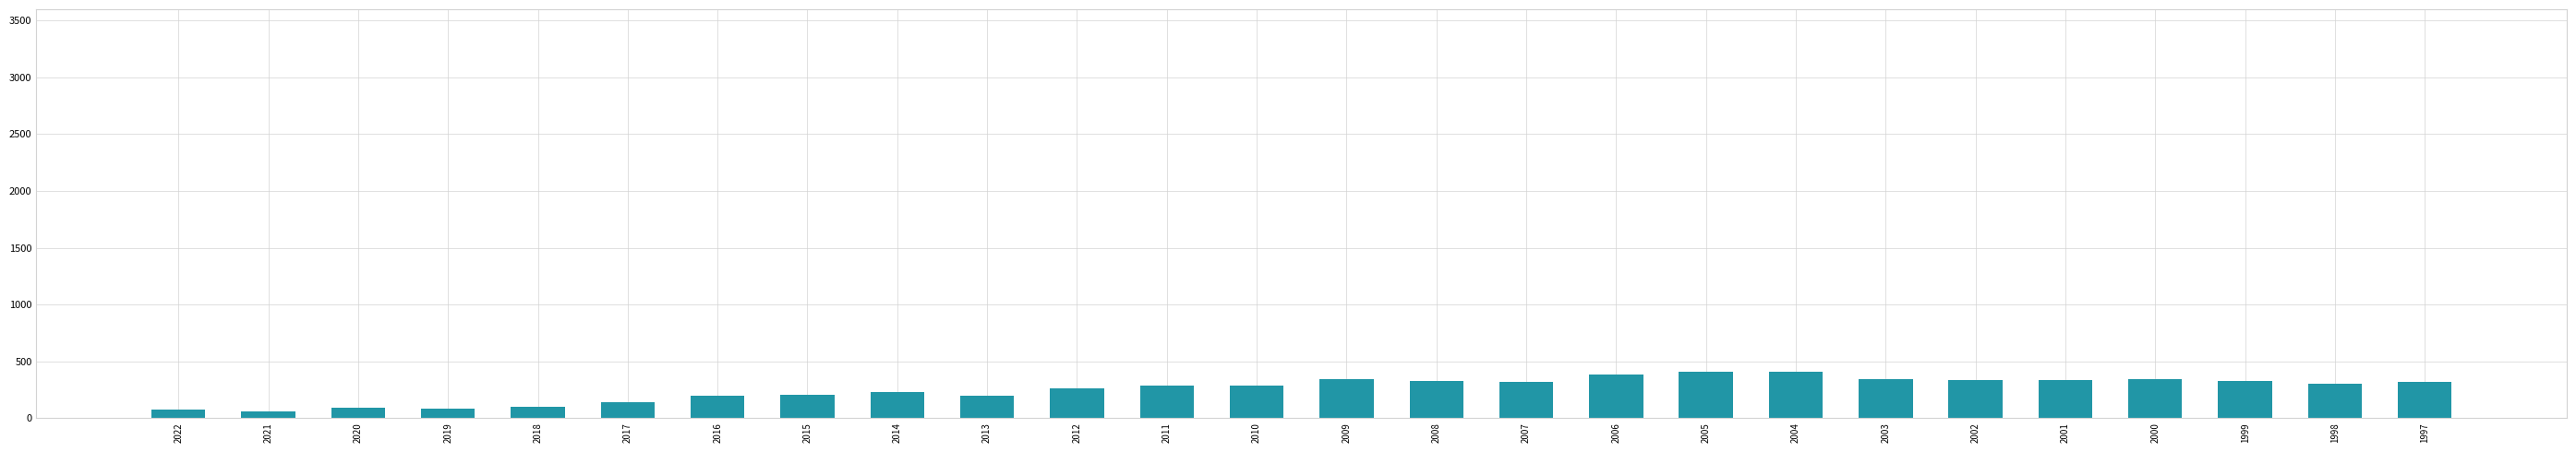

Does the chart contain stacked bars?

No